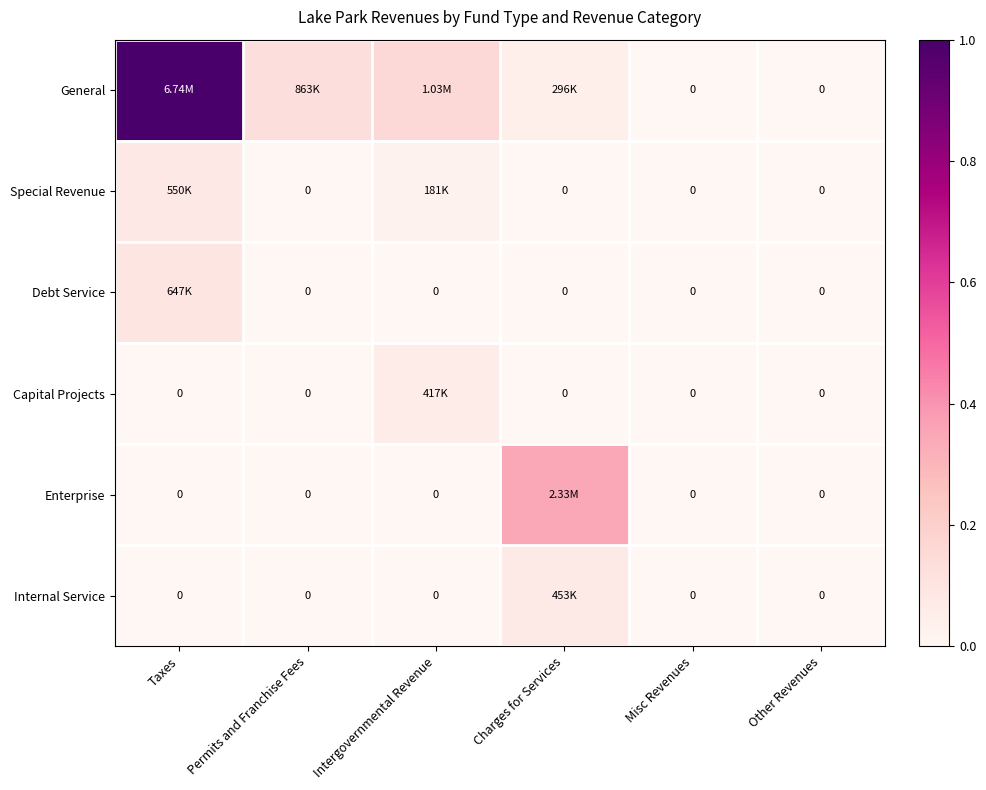

Which label corresponds to the smallest value in the chart?

Misc Revenues